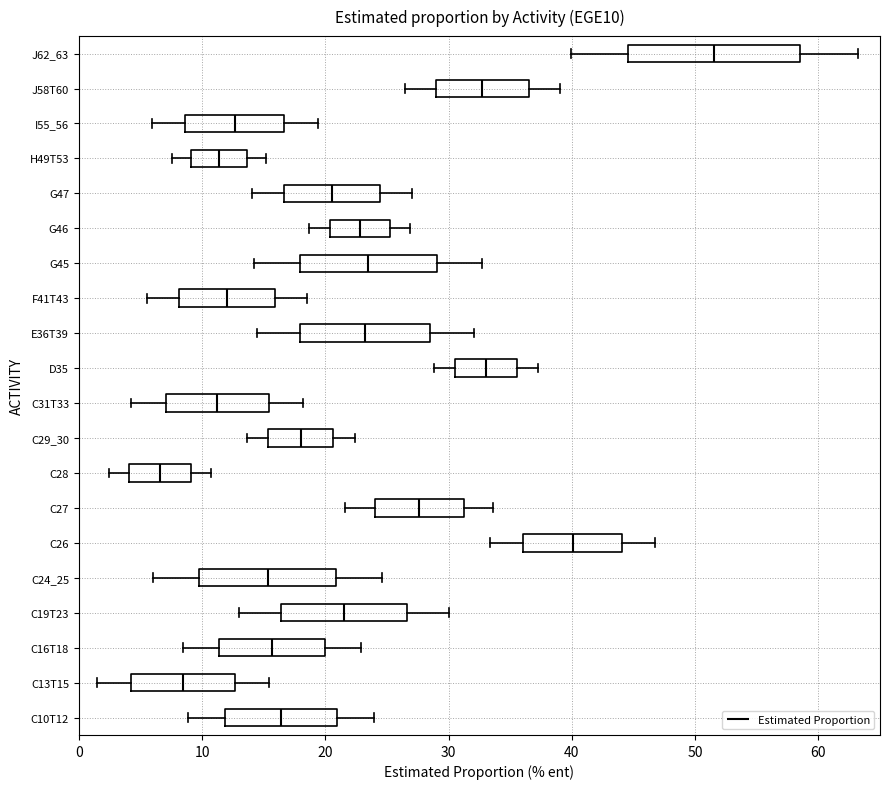

Where is the left edge of the box for E36T39 on the x-axis? The values are not printed on the chart, so give them approximately, as read against the axis.

18